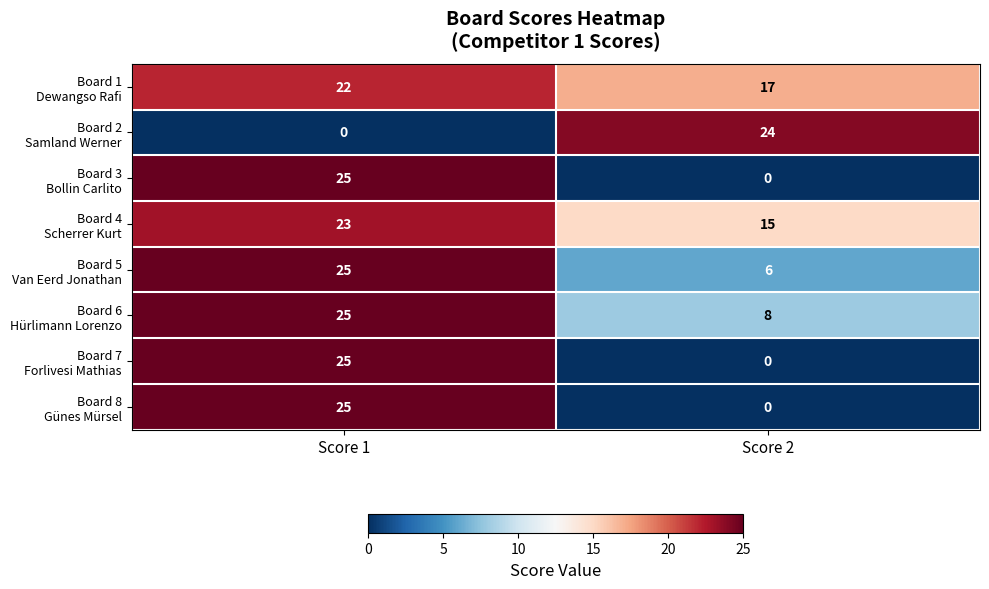

What is the greatest value displayed?

25